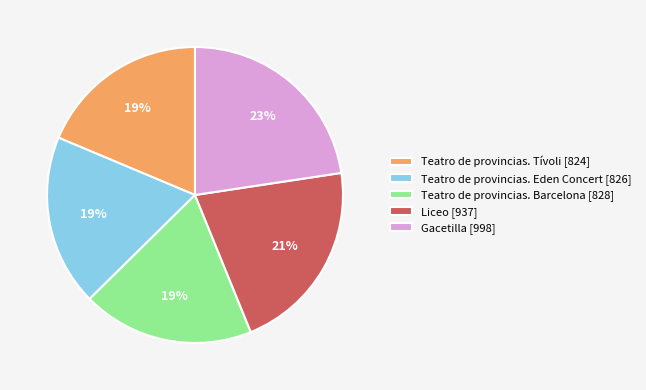

How many segments does this pie chart have?

5